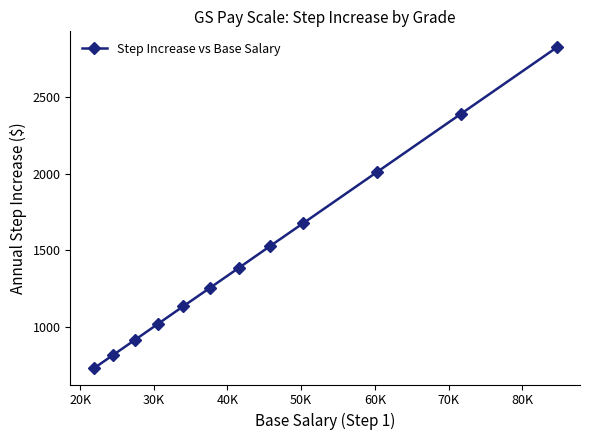

Count the number of data series in this chart.

1